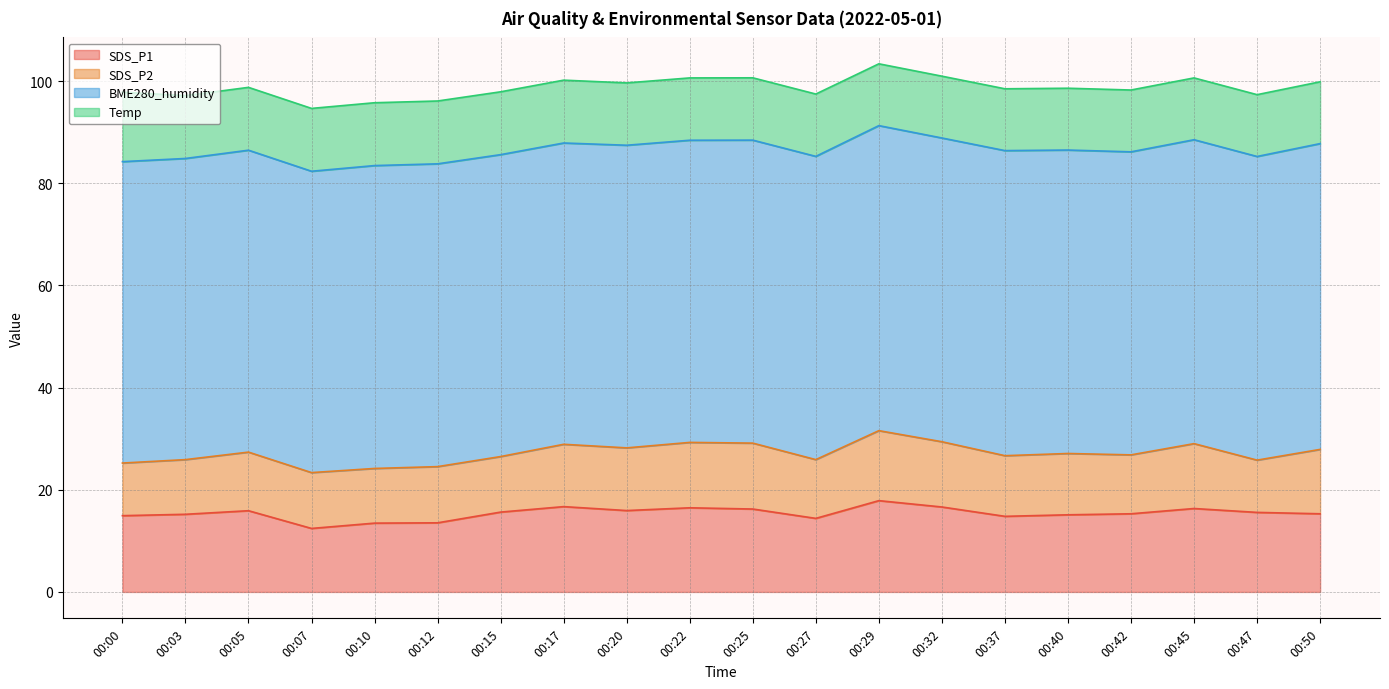

List the series in order of their peak value, lowest first.

Temp, SDS_P2, SDS_P1, BME280_humidity